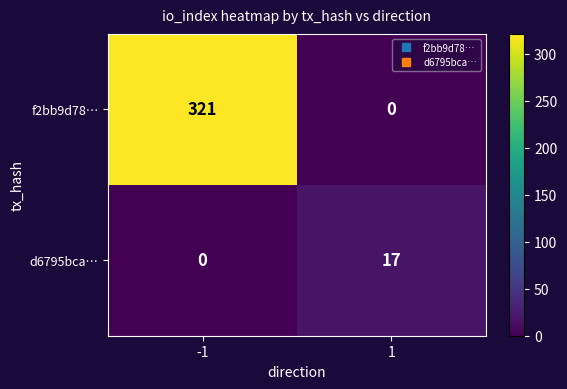

Is it true that f2bb9d78… equals 321 at -1?

True